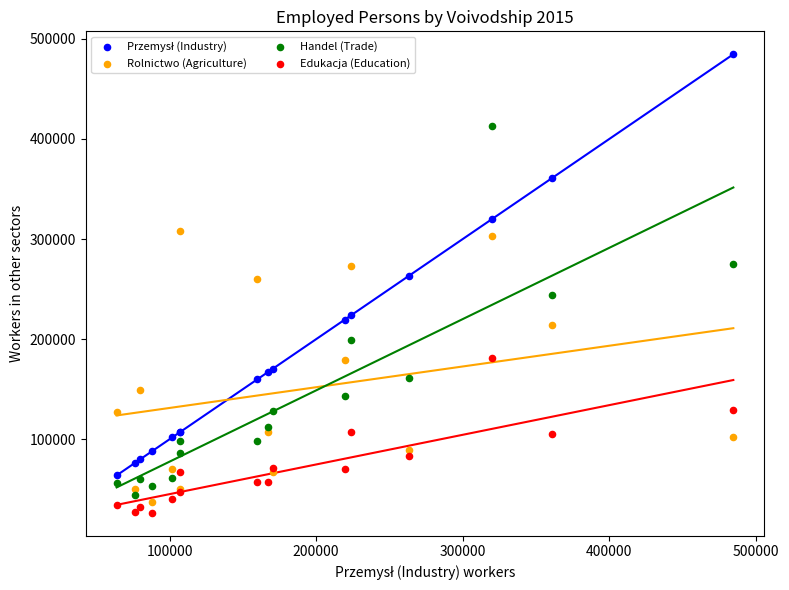

Which series reaches the minimum Y coordinate?

Edukacja (Education)